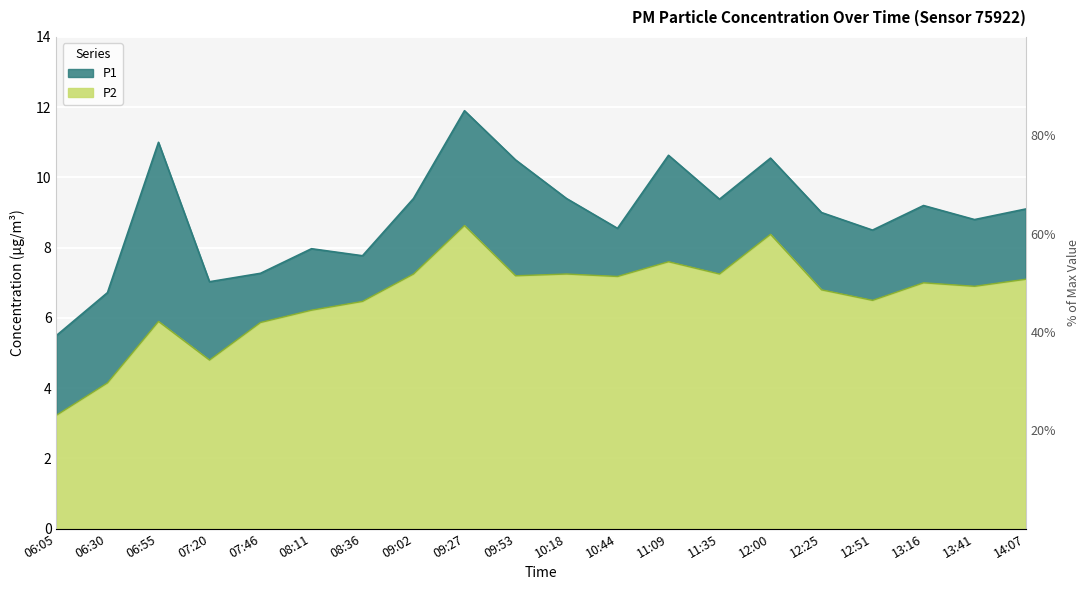

True or false: P1 and P2 cross at least once.

False